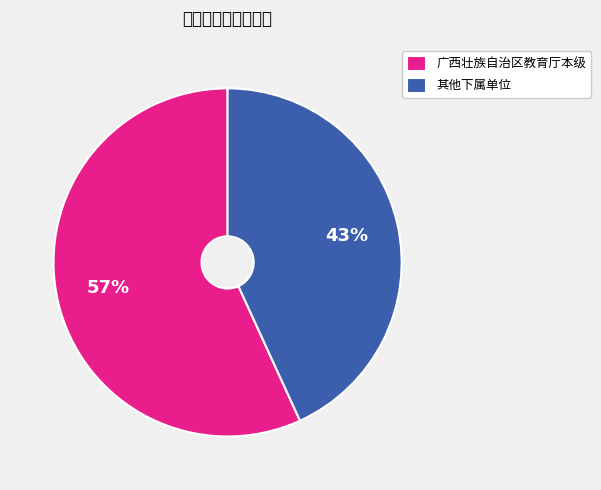

What is the majority slice?

广西壮族自治区教育厅本级